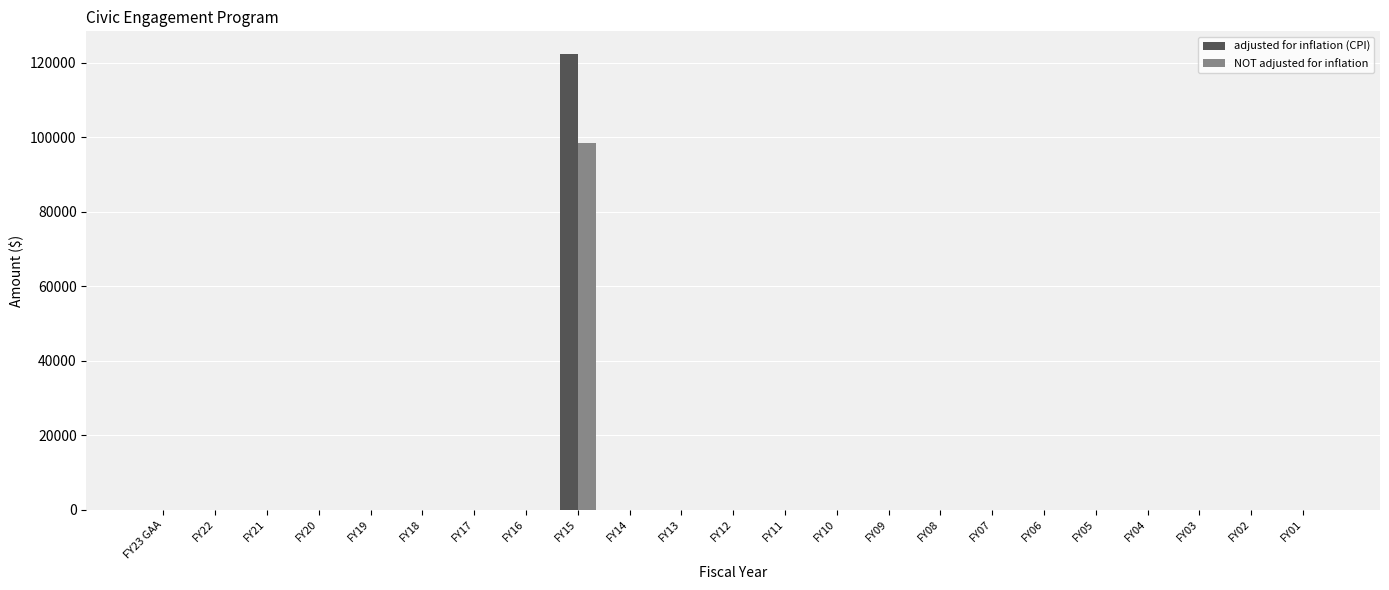

Count the number of data series in this chart.

2